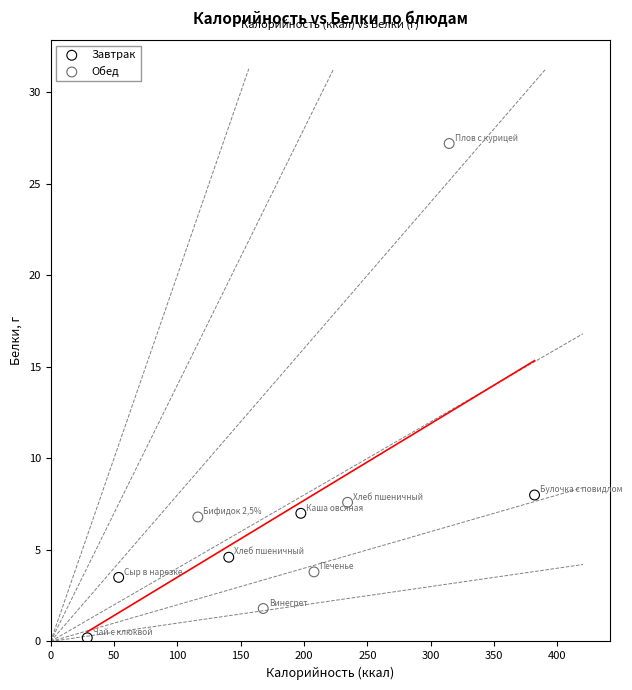

What are all the series names shown in the legend?

Завтрак, Обед